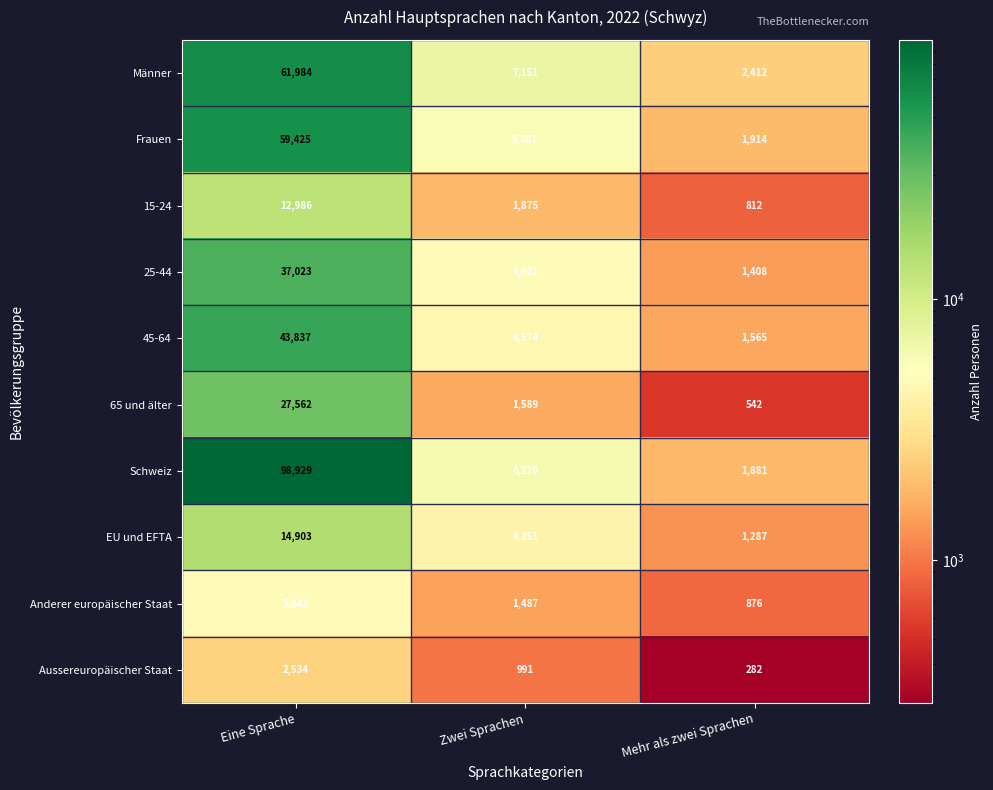

The value of Aussereuropäischer Staat at Mehr als zwei Sprachen is 282. True or false?

True